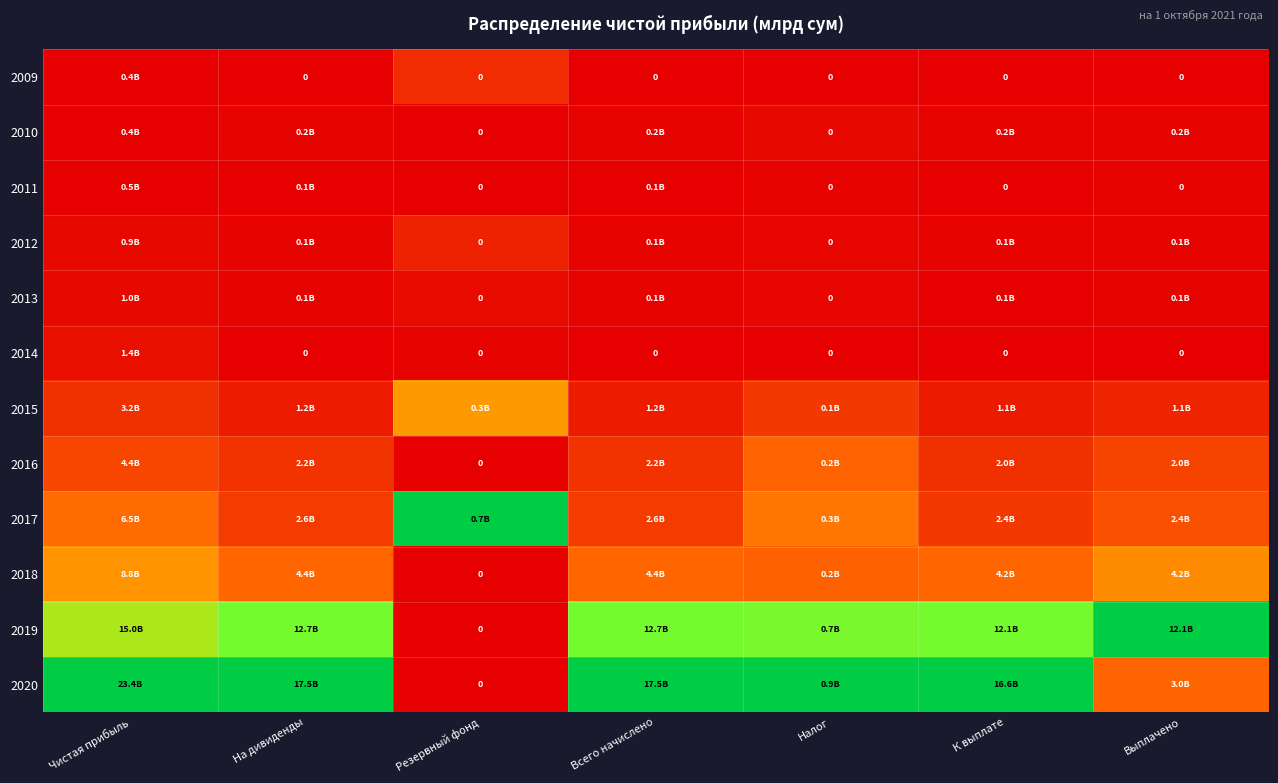

Where is 2016 nearest to the value 0?

Резервный фонд